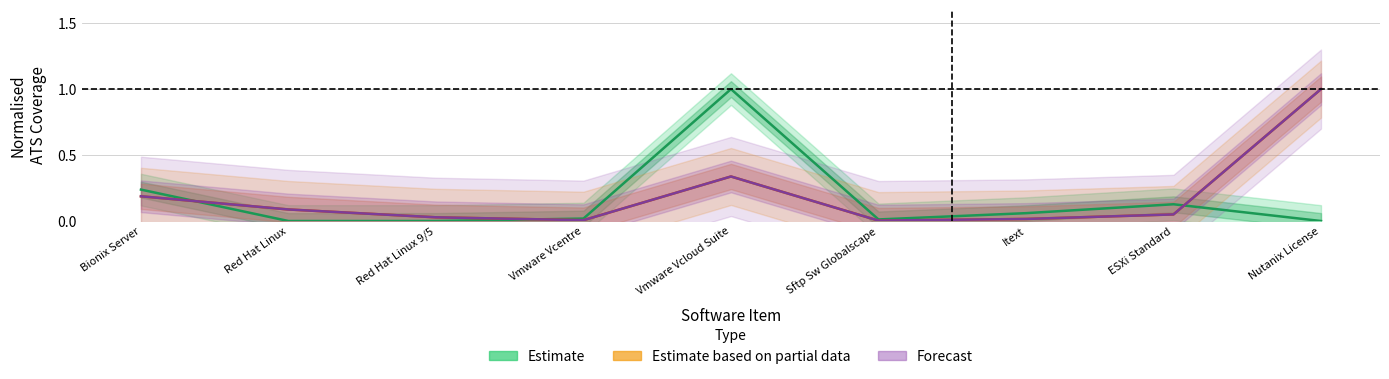

Reading left to right, extract all data points from this chart.

Estimate: 0.2	0.0	0.0	0.0	1.0	0.0	0.1	0.1	0.0
Estimate based on partial data: 0.2	0.1	0.0	0.0	0.3	0.0	0.0	0.1	1.0
Forecast: 0.2	0.1	0.0	0.0	0.3	0.0	0.0	0.1	1.0